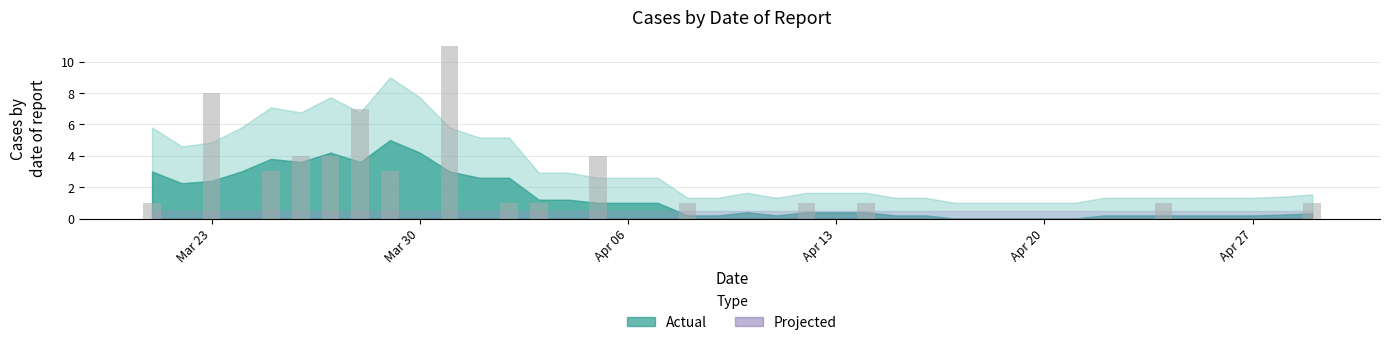

What is the sum of all values?

52